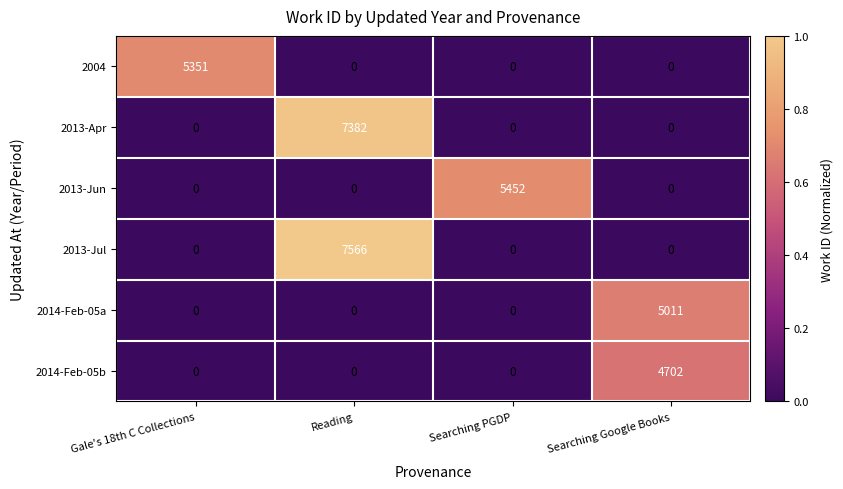

At how many categories does at least one series exceed 0?

4